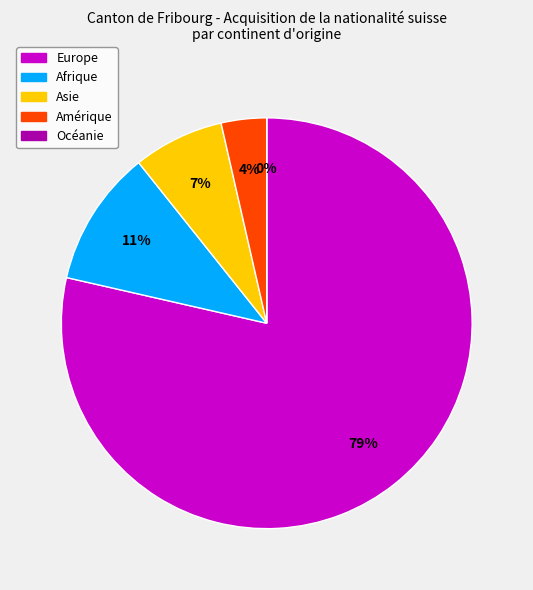

What is the total percentage of Afrique and Amérique?

14.3%